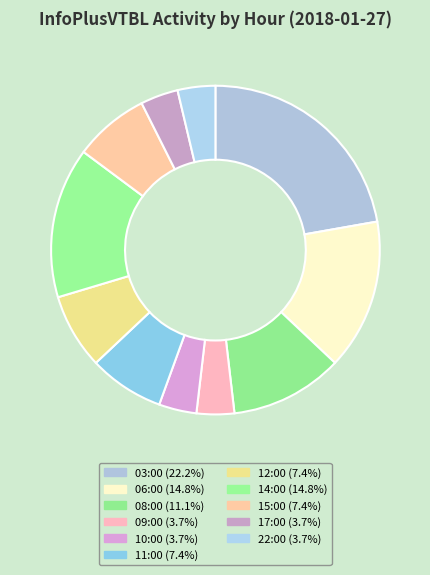

Do 12:00 and 09:00 together represent more than half of the pie?

No